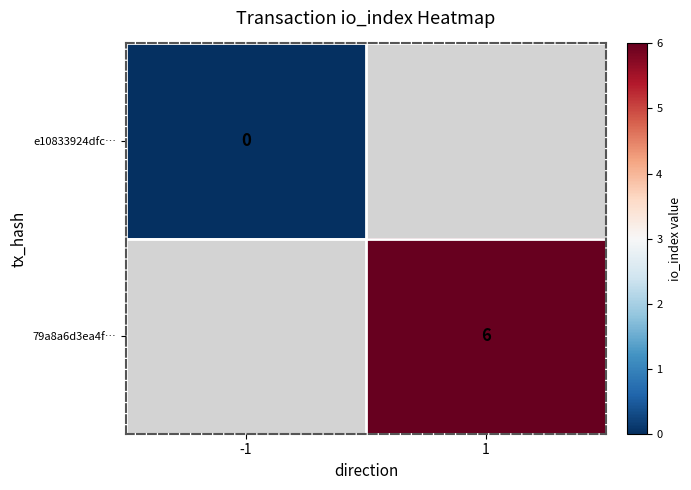

True or false: 79a8a6d3ea4f… has a value of 3 at 1.

False